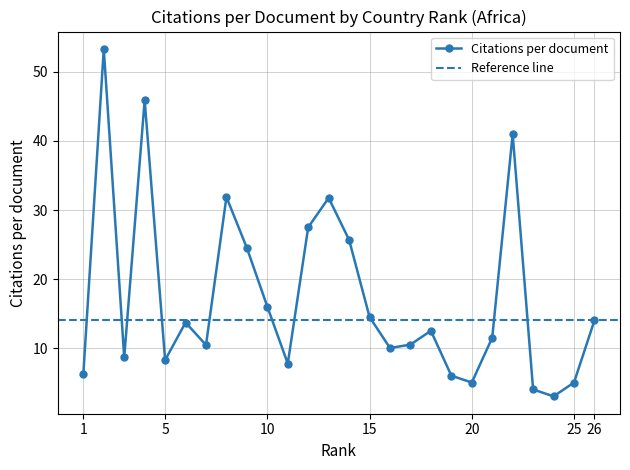

Is this an area chart (filled region under the line)?

No